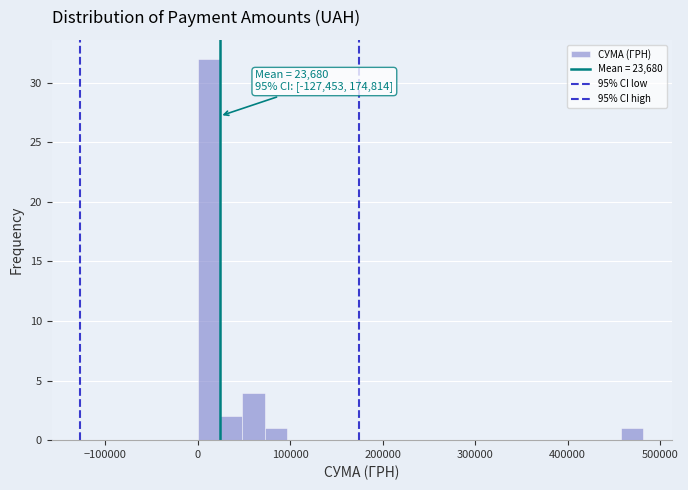

Around what value on the x-axis is the tallest bar? Give the approximate position of its centre, as read against the axis.

10000